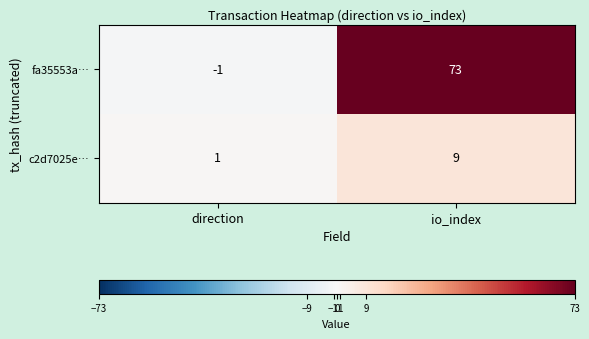

Rank the series by their maximum value, from lowest to highest.

c2d7025e…, fa35553a…